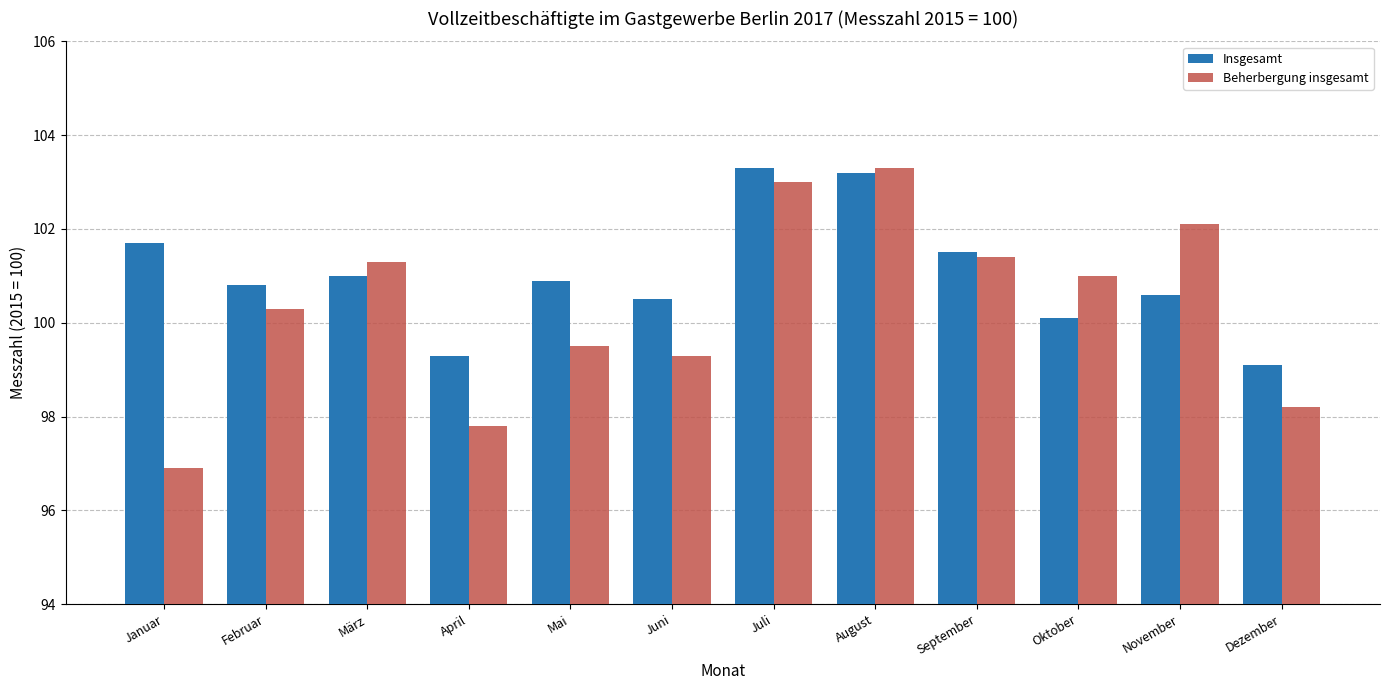

True or false: Insgesamt has a value of 101.0 at März.

True